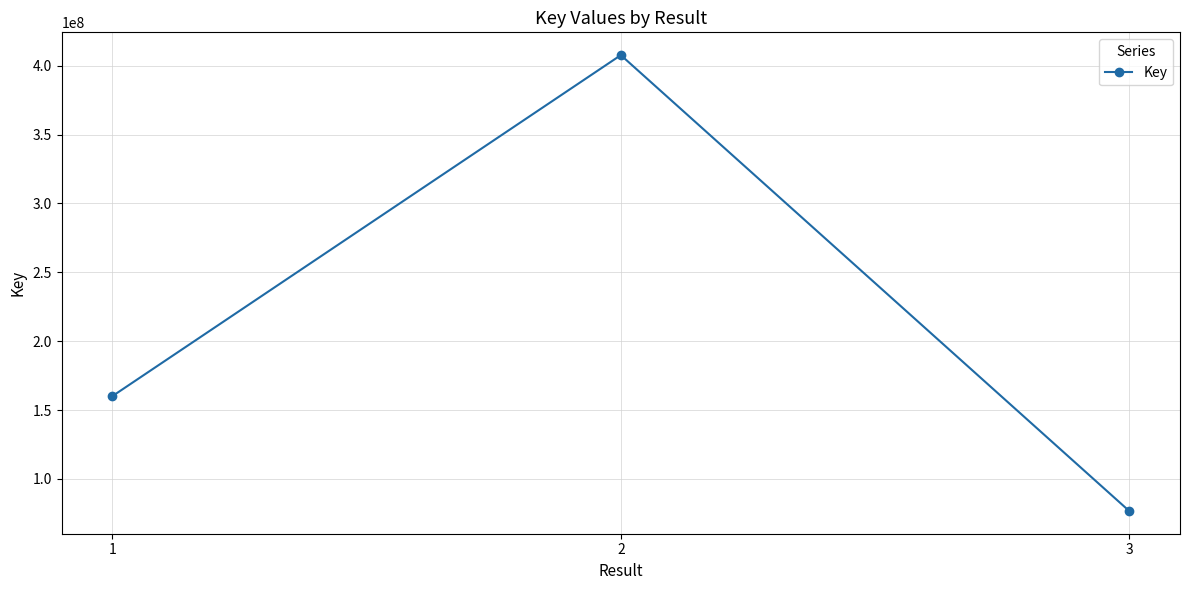

Rank the categories by value from lowest to highest.

3, 1, 2